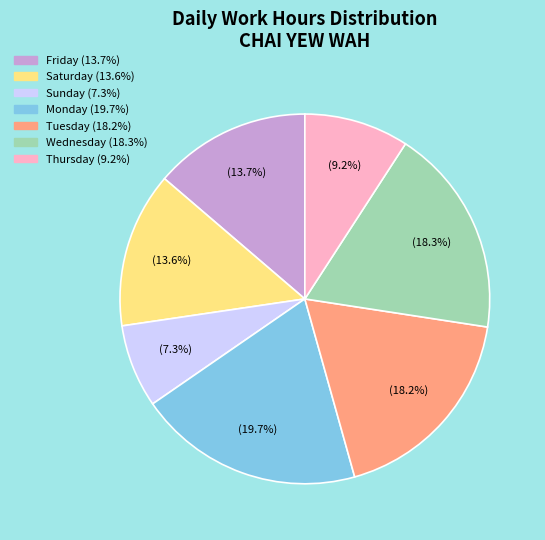

Count the number of slices in the pie.

7